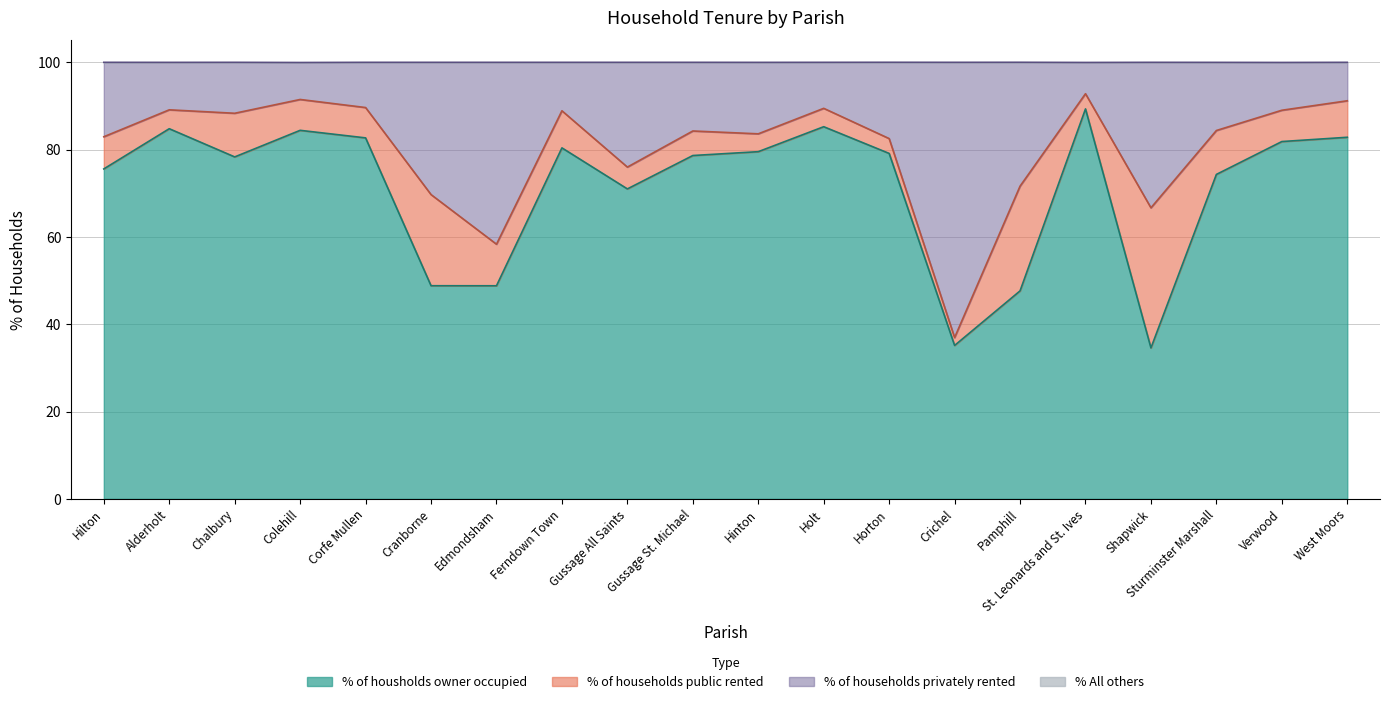

Where is % of housholds owner occupied nearest to the value 61?

Gussage All Saints